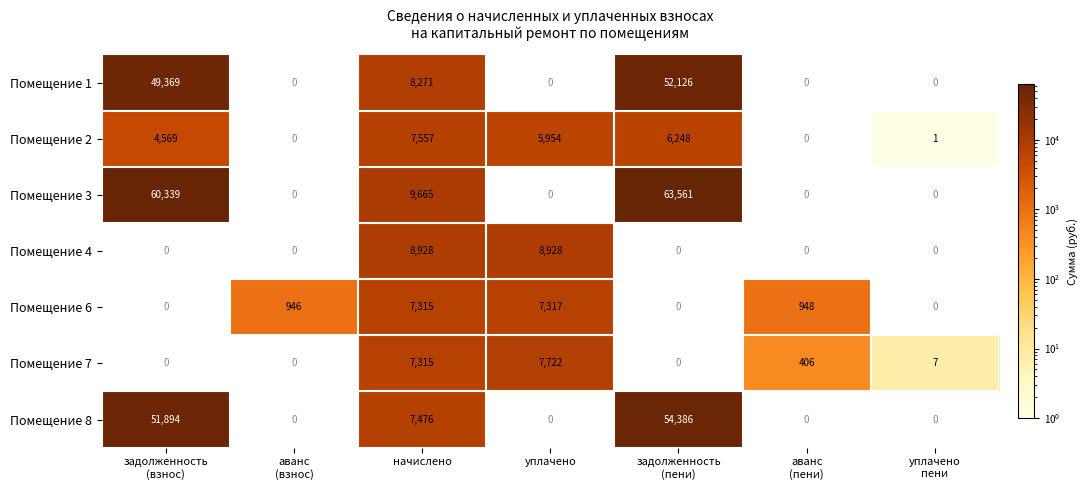

List the series in order of their peak value, lowest first.

Помещение 6, Помещение 2, Помещение 7, Помещение 4, Помещение 1, Помещение 8, Помещение 3